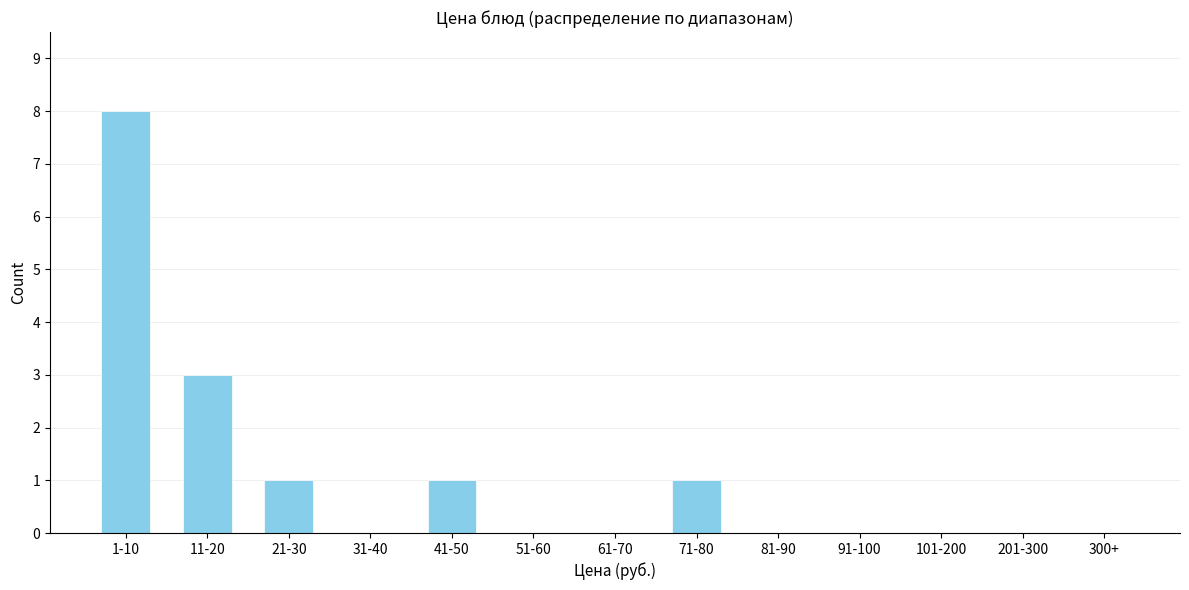

Reading left to right, what are all the values shown in this chart?

1-10=8	11-20=3	21-30=1	31-40=0	41-50=1	51-60=0	61-70=0	71-80=1	81-90=0	91-100=0	101-200=0	201-300=0	300+=0